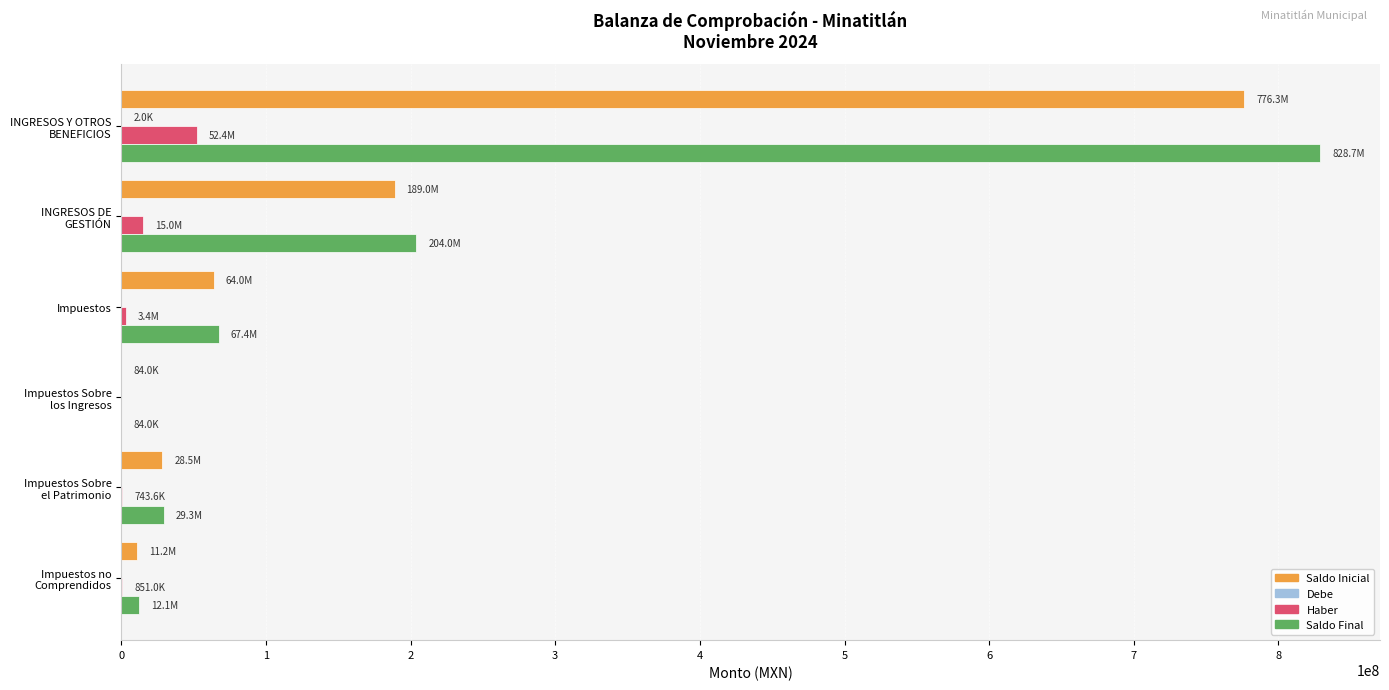

What is the sum of all Haber values?

72447467.5